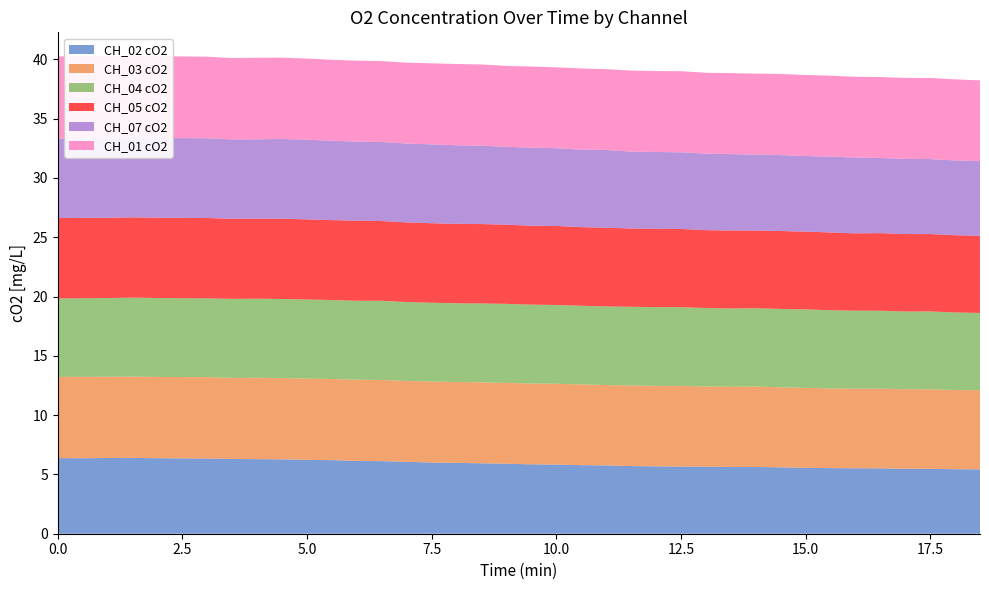

Reading right to left, what are all the values shown in this chart?

CH_02 cO2: 18.5=5.4	18=5.4	17.5=5.5	17=5.5	16.5=5.5	16=5.5	15.5=5.5	15=5.6	14.5=5.6	14=5.6	13.5=5.6	13=5.7	12.5=5.7	12=5.7	11.5=5.7	11=5.8	10.5=5.8	10=5.8	9.5=5.9	9=5.9	8.5=5.9	8=6.0	7.5=6.0	7=6.1	6.5=6.1	6=6.1	5.5=6.2	5=6.2	4.5=6.3	4=6.3	3.5=6.3	3=6.3	2.5=6.4	2=6.4	1.5=6.4	1=6.4	0.5=6.4	0=6.4
CH_03 cO2: 18.5=6.7	18=6.7	17.5=6.7	17=6.7	16.5=6.7	16=6.7	15.5=6.7	15=6.7	14.5=6.7	14=6.8	13.5=6.8	13=6.8	12.5=6.8	12=6.8	11.5=6.8	11=6.8	10.5=6.8	10=6.8	9.5=6.8	9=6.8	8.5=6.8	8=6.8	7.5=6.8	7=6.8	6.5=6.8	6=6.8	5.5=6.8	5=6.9	4.5=6.8	4=6.9	3.5=6.8	3=6.9	2.5=6.9	2=6.9	1.5=6.9	1=6.8	0.5=6.9	0=6.9
CH_04 cO2: 18.5=6.5	18=6.5	17.5=6.6	17=6.6	16.5=6.6	16=6.6	15.5=6.6	15=6.6	14.5=6.6	14=6.6	13.5=6.6	13=6.6	12.5=6.6	12=6.6	11.5=6.6	11=6.6	10.5=6.6	10=6.6	9.5=6.7	9=6.7	8.5=6.7	8=6.6	7.5=6.6	7=6.7	6.5=6.7	6=6.7	5.5=6.7	5=6.7	4.5=6.7	4=6.7	3.5=6.7	3=6.6	2.5=6.7	2=6.7	1.5=6.7	1=6.6	0.5=6.6	0=6.6
CH_05 cO2: 18.5=6.5	18=6.5	17.5=6.5	17=6.5	16.5=6.5	16=6.5	15.5=6.6	15=6.6	14.5=6.6	14=6.6	13.5=6.6	13=6.6	12.5=6.6	12=6.6	11.5=6.6	11=6.6	10.5=6.6	10=6.7	9.5=6.7	9=6.7	8.5=6.7	8=6.7	7.5=6.7	7=6.7	6.5=6.7	6=6.8	5.5=6.7	5=6.8	4.5=6.8	4=6.8	3.5=6.8	3=6.8	2.5=6.8	2=6.8	1.5=6.8	1=6.8	0.5=6.8	0=6.8
CH_07 cO2: 18.5=6.3	18=6.3	17.5=6.3	17=6.3	16.5=6.3	16=6.4	15.5=6.4	15=6.4	14.5=6.4	14=6.4	13.5=6.4	13=6.5	12.5=6.5	12=6.5	11.5=6.5	11=6.6	10.5=6.5	10=6.6	9.5=6.6	9=6.6	8.5=6.6	8=6.6	7.5=6.7	7=6.7	6.5=6.7	6=6.7	5.5=6.7	5=6.7	4.5=6.7	4=6.7	3.5=6.7	3=6.7	2.5=6.7	2=6.7	1.5=6.7	1=6.7	0.5=6.7	0=6.7
CH_01 cO2: 18.5=6.8	18=6.8	17.5=6.8	17=6.8	16.5=6.8	16=6.8	15.5=6.8	15=6.8	14.5=6.8	14=6.8	13.5=6.8	13=6.8	12.5=6.8	12=6.8	11.5=6.8	11=6.8	10.5=6.8	10=6.8	9.5=6.8	9=6.8	8.5=6.8	8=6.9	7.5=6.8	7=6.8	6.5=6.8	6=6.8	5.5=6.8	5=6.8	4.5=6.9	4=6.9	3.5=6.9	3=6.9	2.5=6.9	2=6.9	1.5=6.9	1=6.9	0.5=6.9	0=6.9